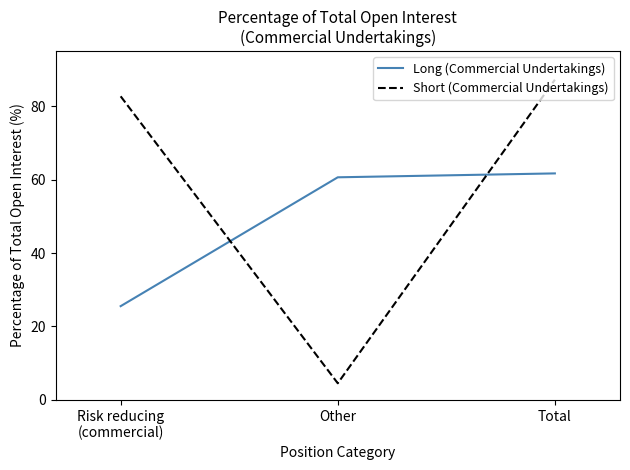

List the series in order of their overall mean, highest first.

Short (Commercial Undertakings), Long (Commercial Undertakings)